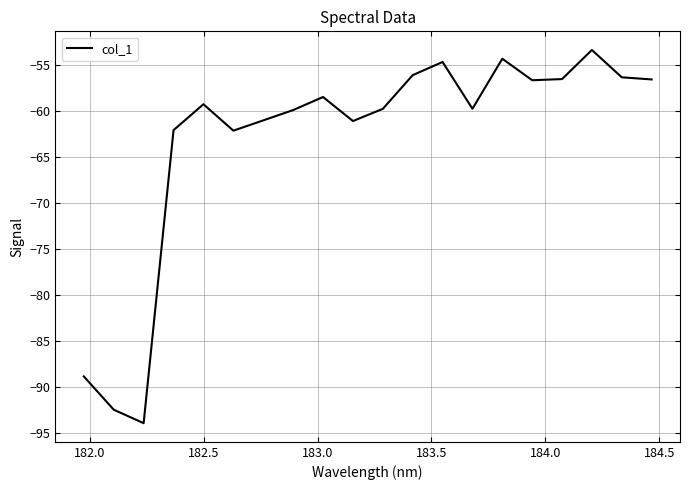

Count the number of data series in this chart.

1